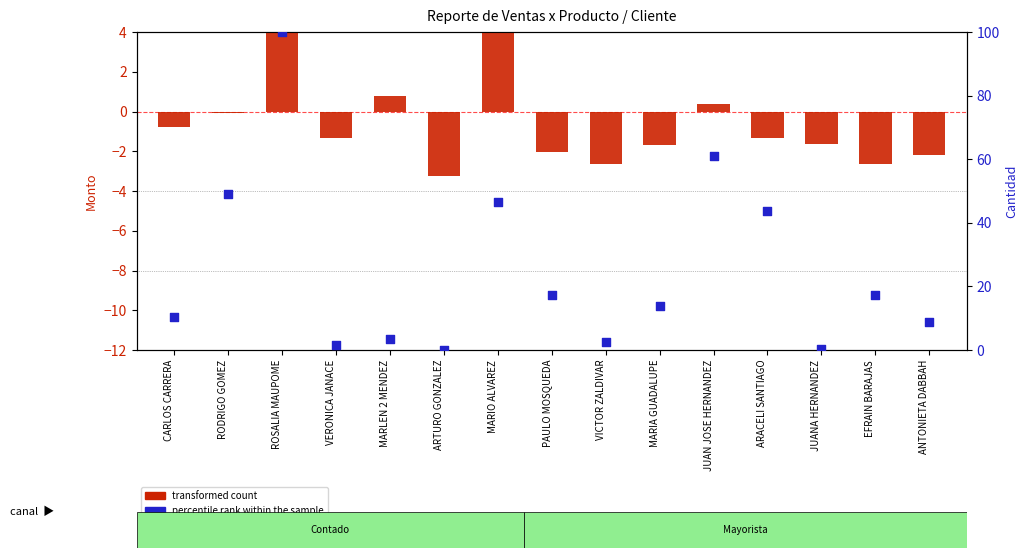

At which category is the sum across all series the highest?

ROSALIA MAUPOME